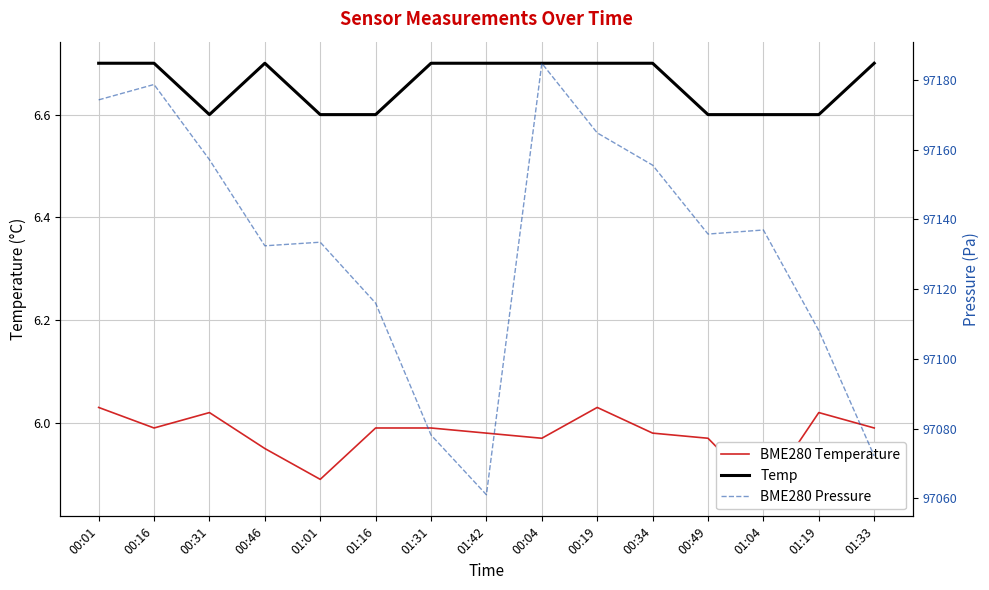

What is the average value of the Temp series?

6.7